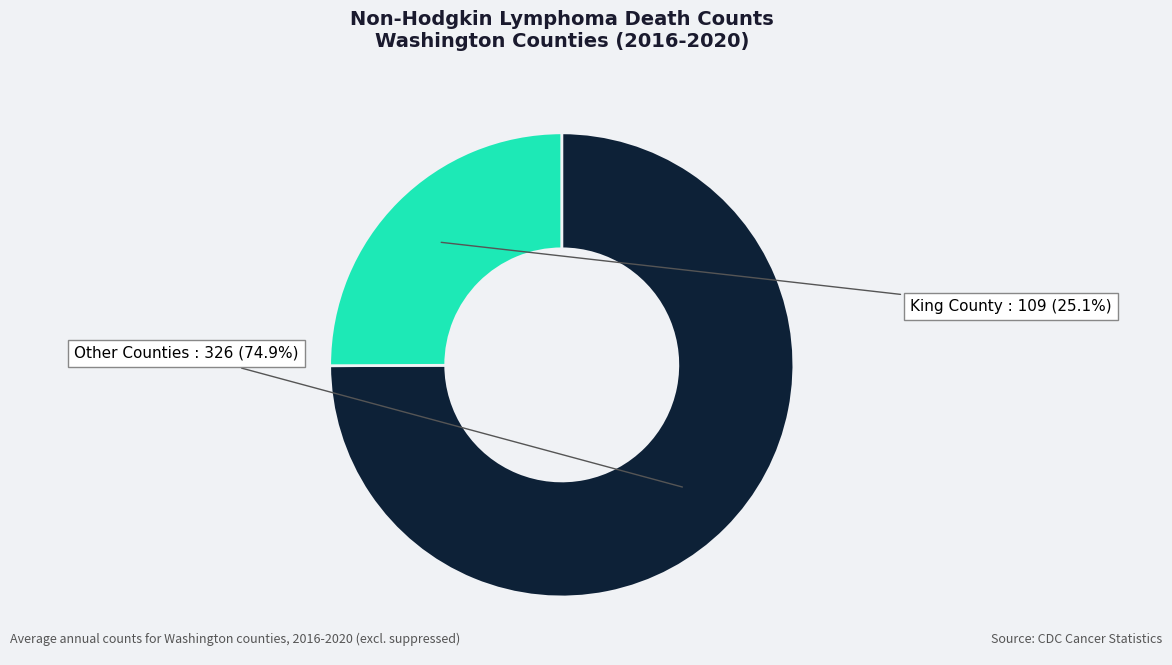

Is there a majority slice in this chart?

Yes